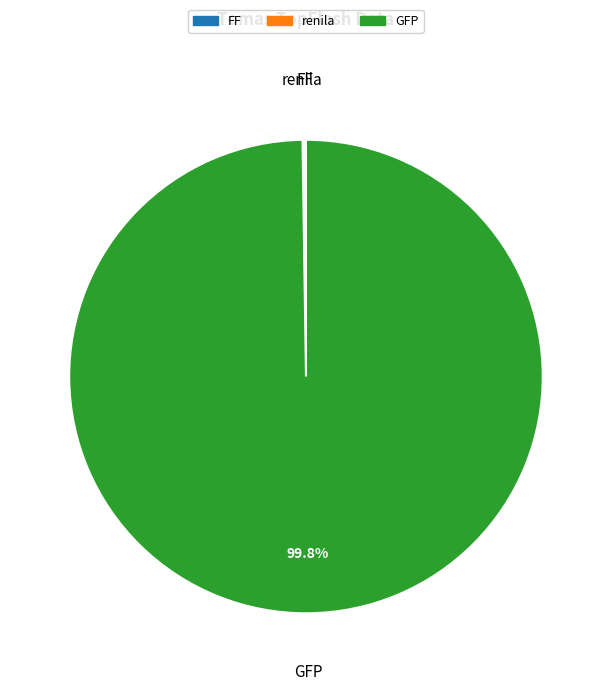

Does any single category account for the majority?

Yes